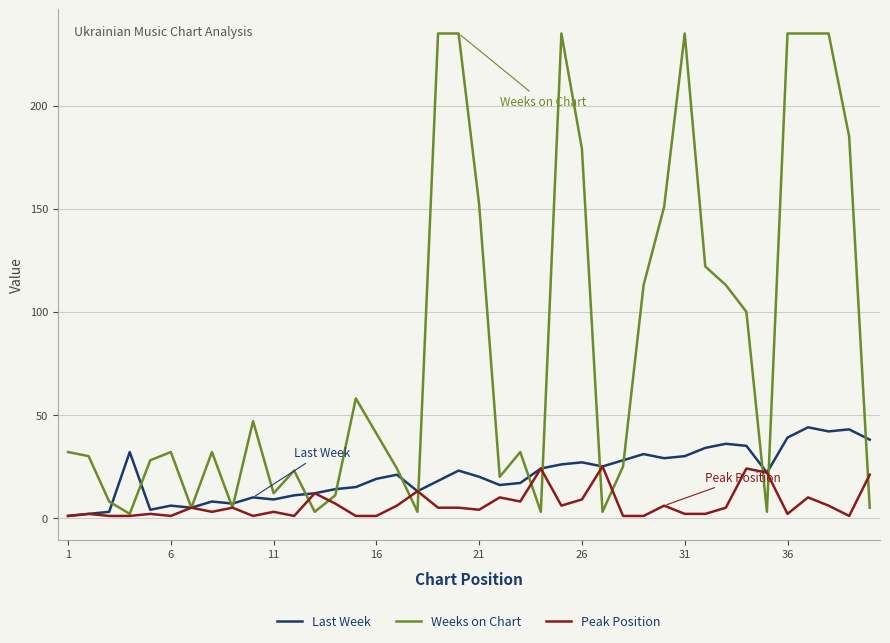

What is the difference between the maximum and minimum values in the Weeks on Chart series?

233